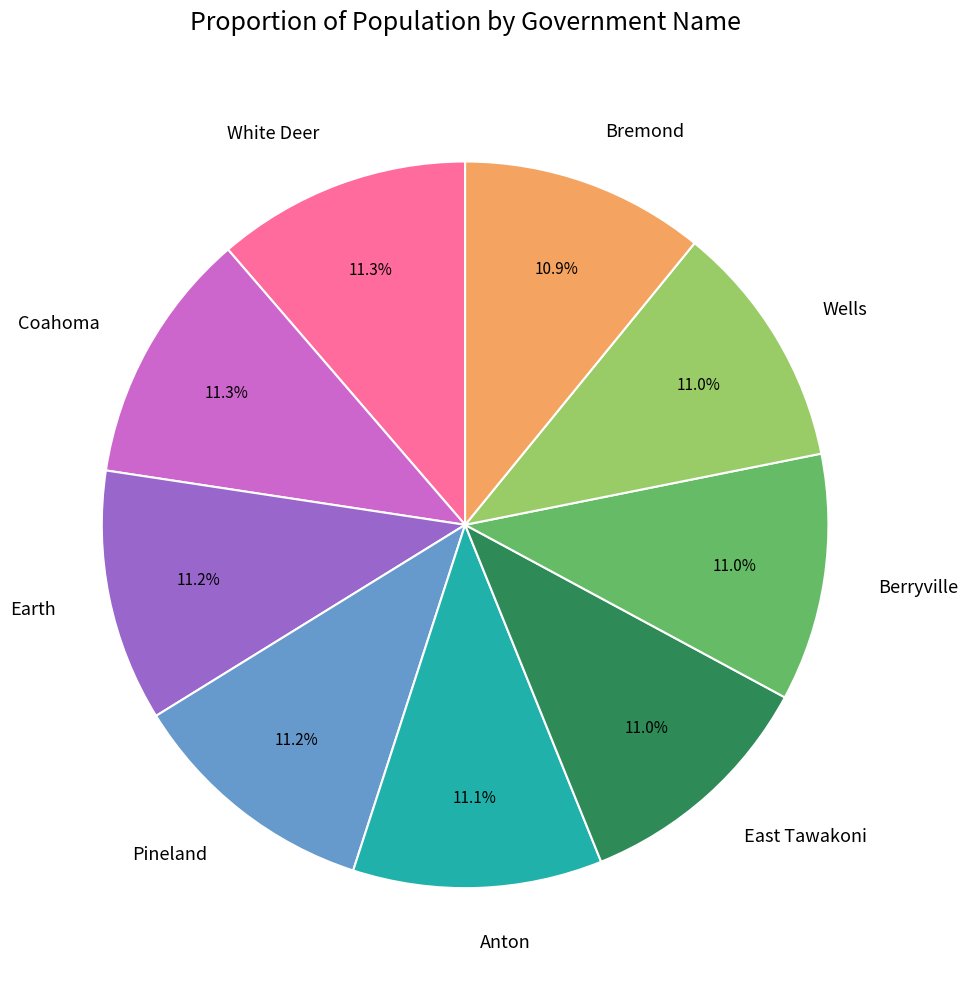

How many segments does this pie chart have?

9